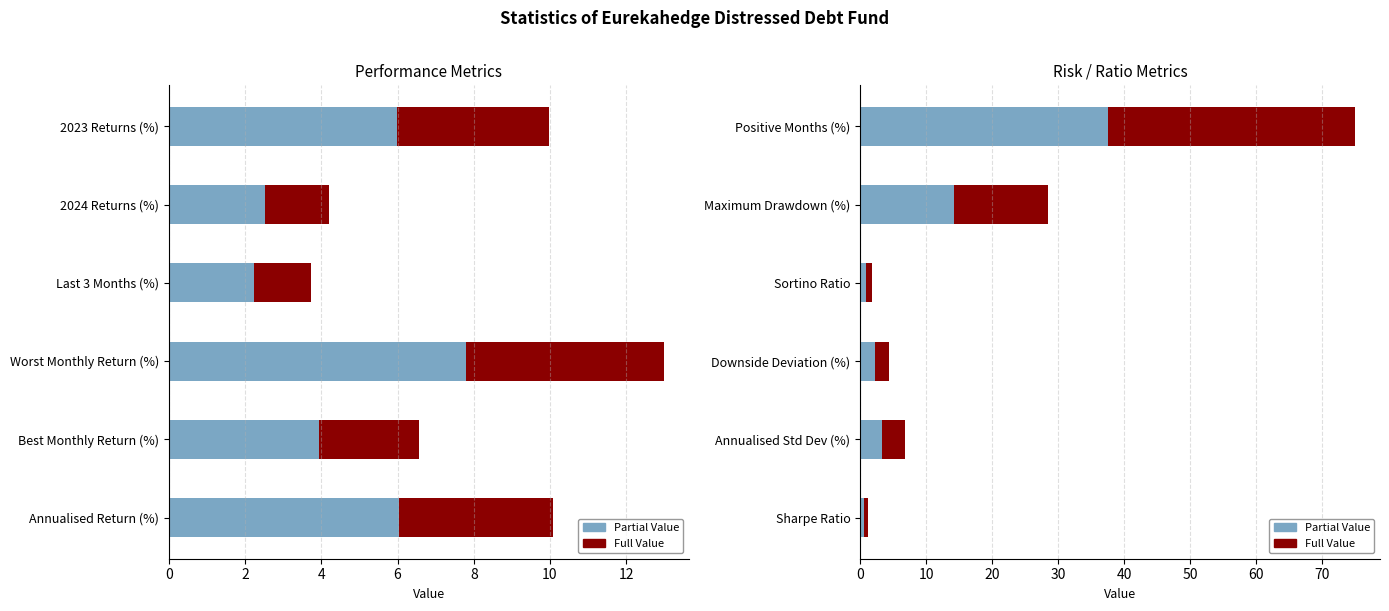

Rank the series by their average value, from highest to lowest.

Full Value, Partial Value